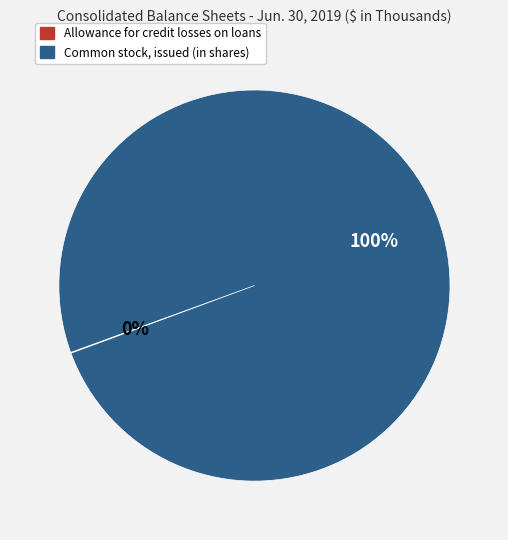

Which category accounts for the majority?

Common stock, issued (in shares)